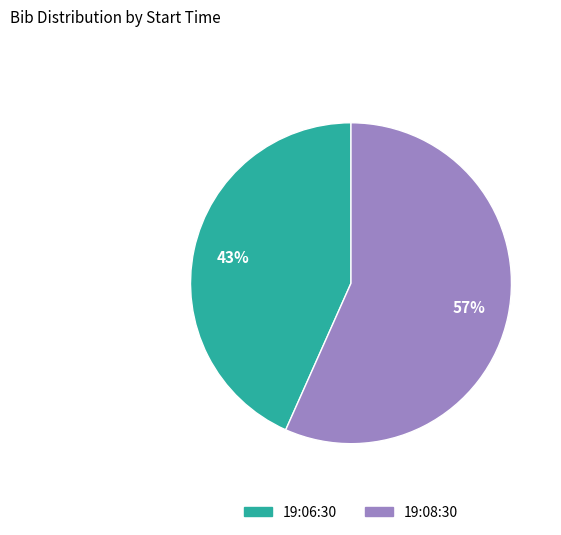

How many segments does this pie chart have?

2